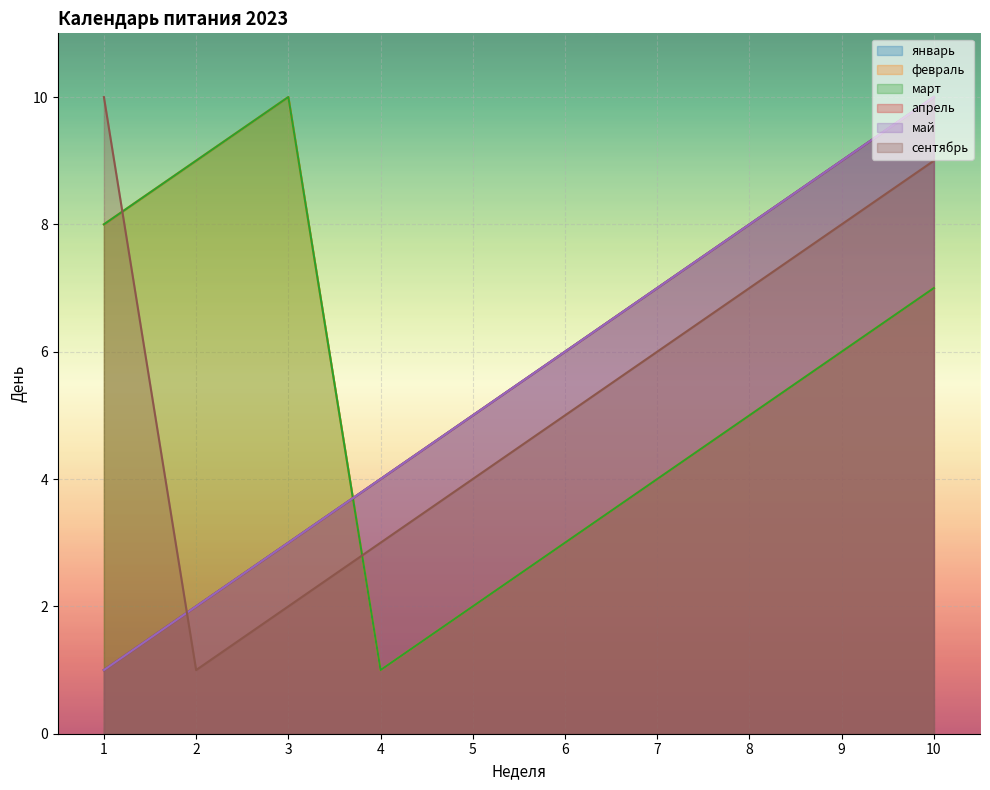

How many data points in январь are less than 6?

5